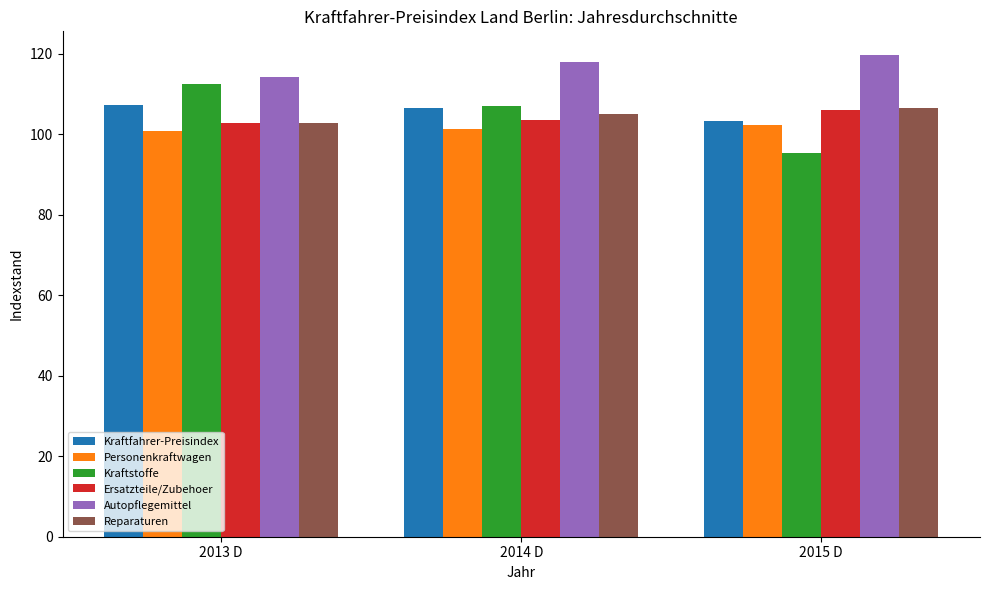

Which series has the largest range (max minus min)?

Kraftstoffe